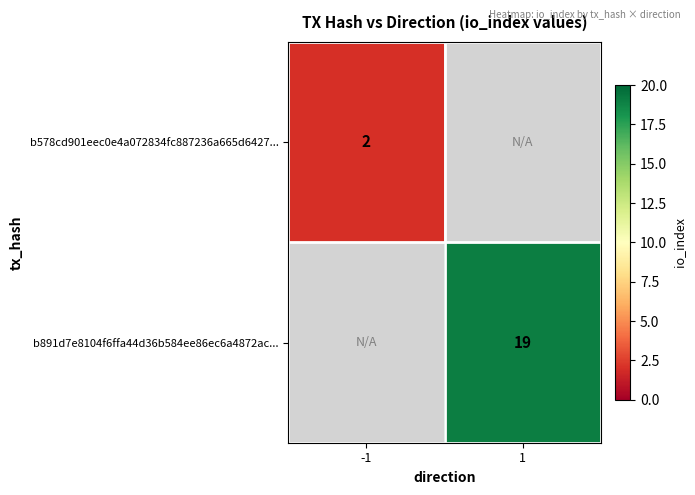

The b578cd901eec0e4a072834fc887236a665d6427... series shows 1 at -1. True or false?

False